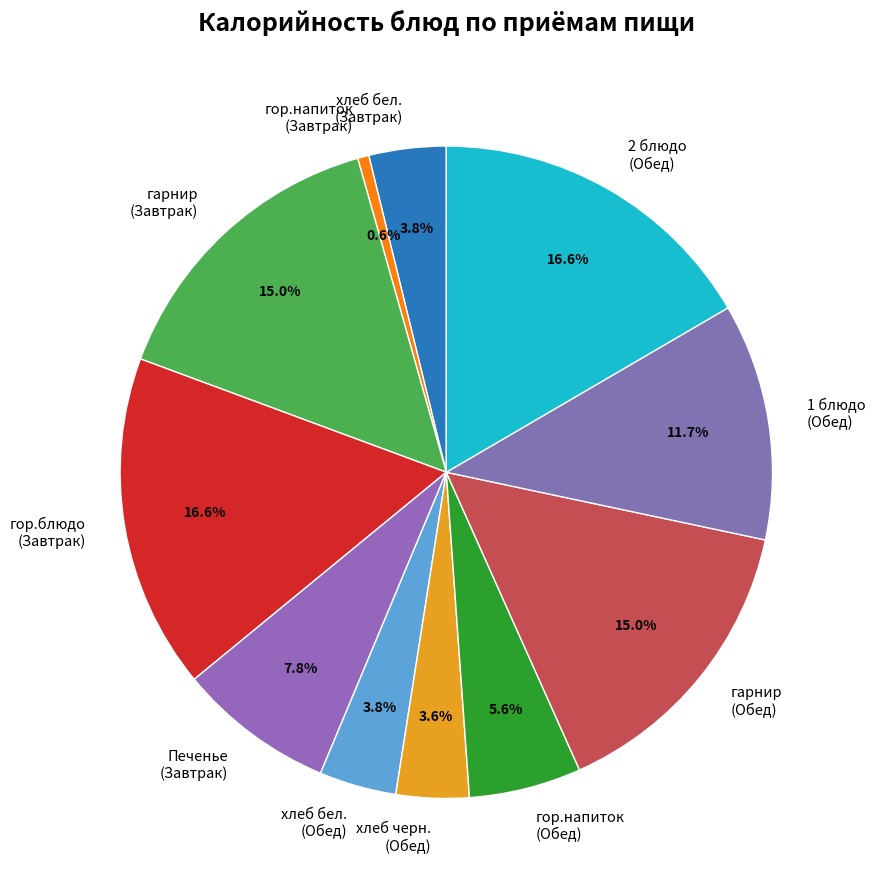

Is there any slice that represents more than half of the pie?

No